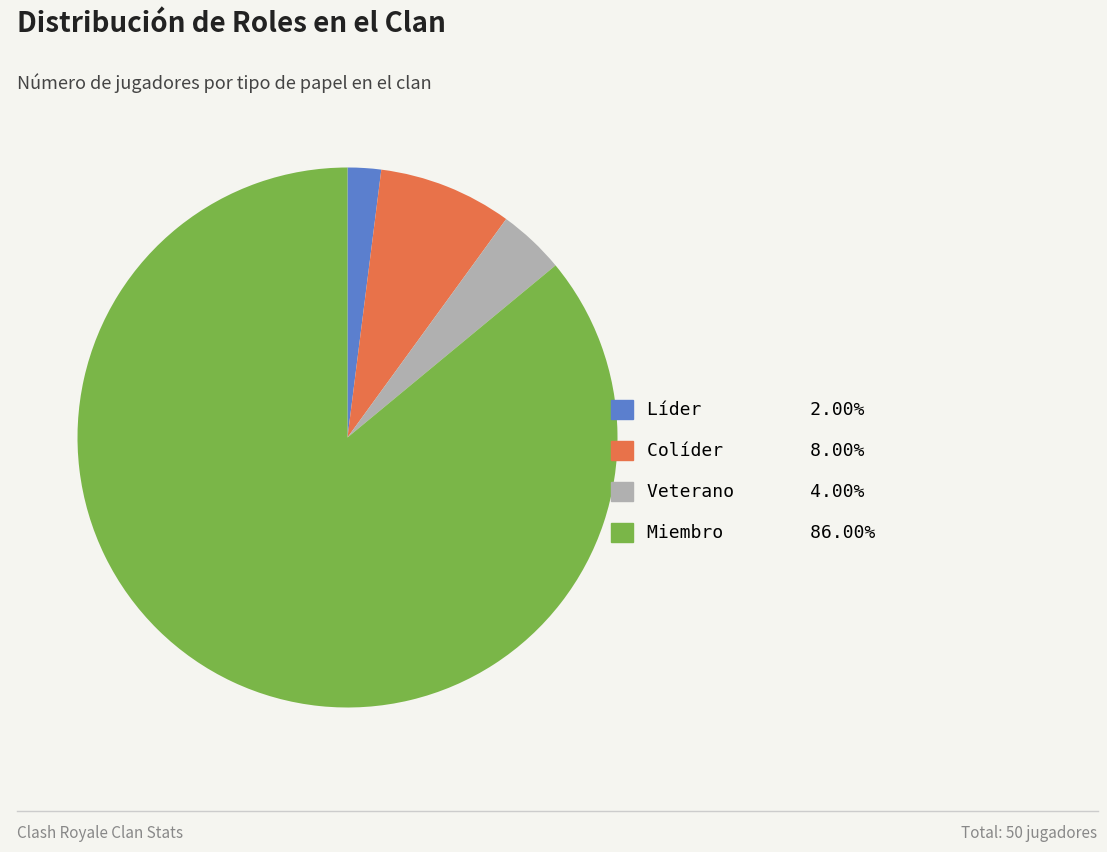

Is the sum of Líder and Veterano greater than half?

No